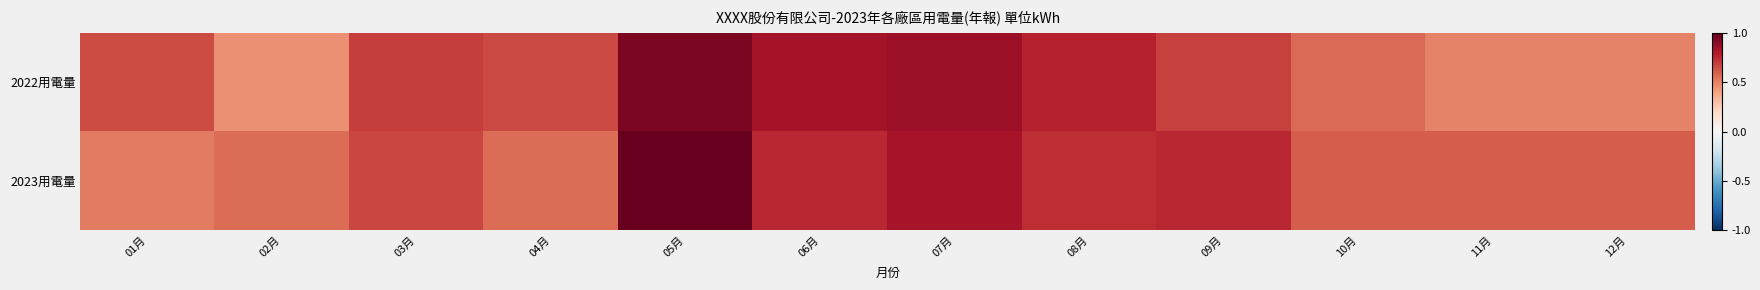

Rank the series by their average value, from lowest to highest.

2022用電量, 2023用電量